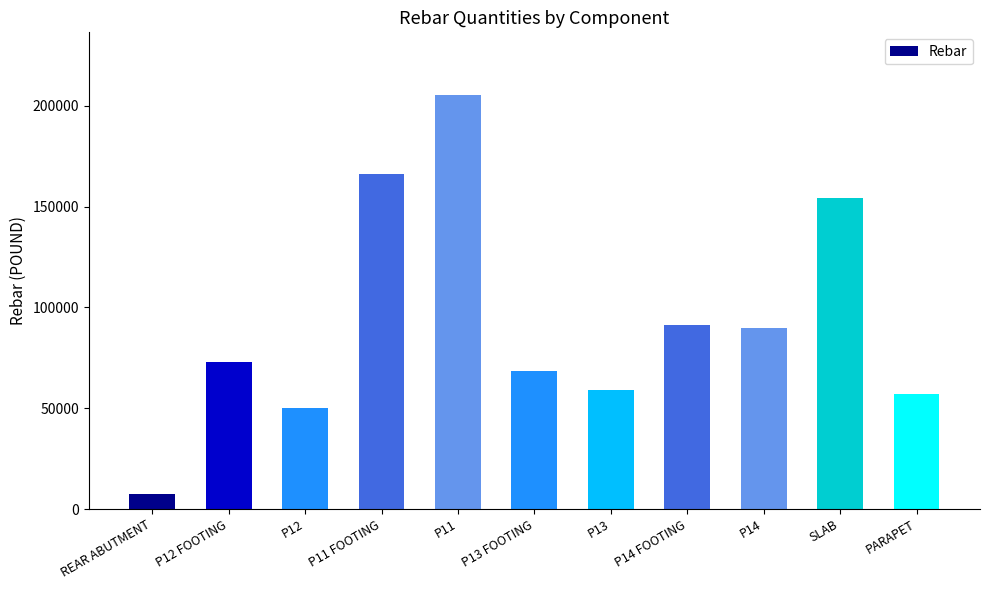

Between P14 FOOTING and P13 FOOTING, which is larger?

P14 FOOTING